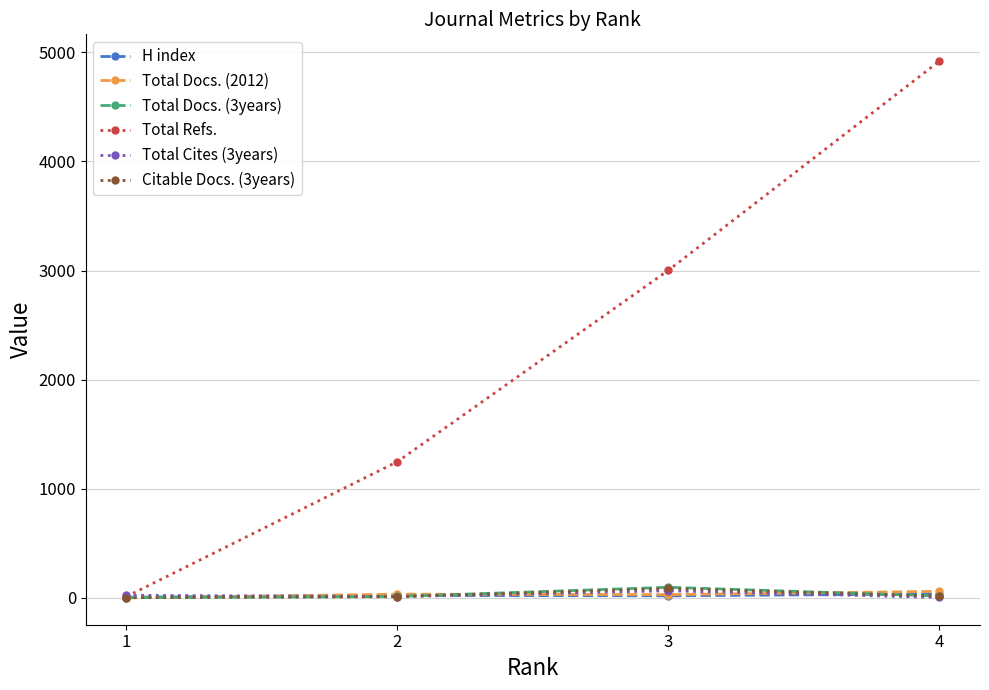

Which series has the widest spread of values?

Total Refs.